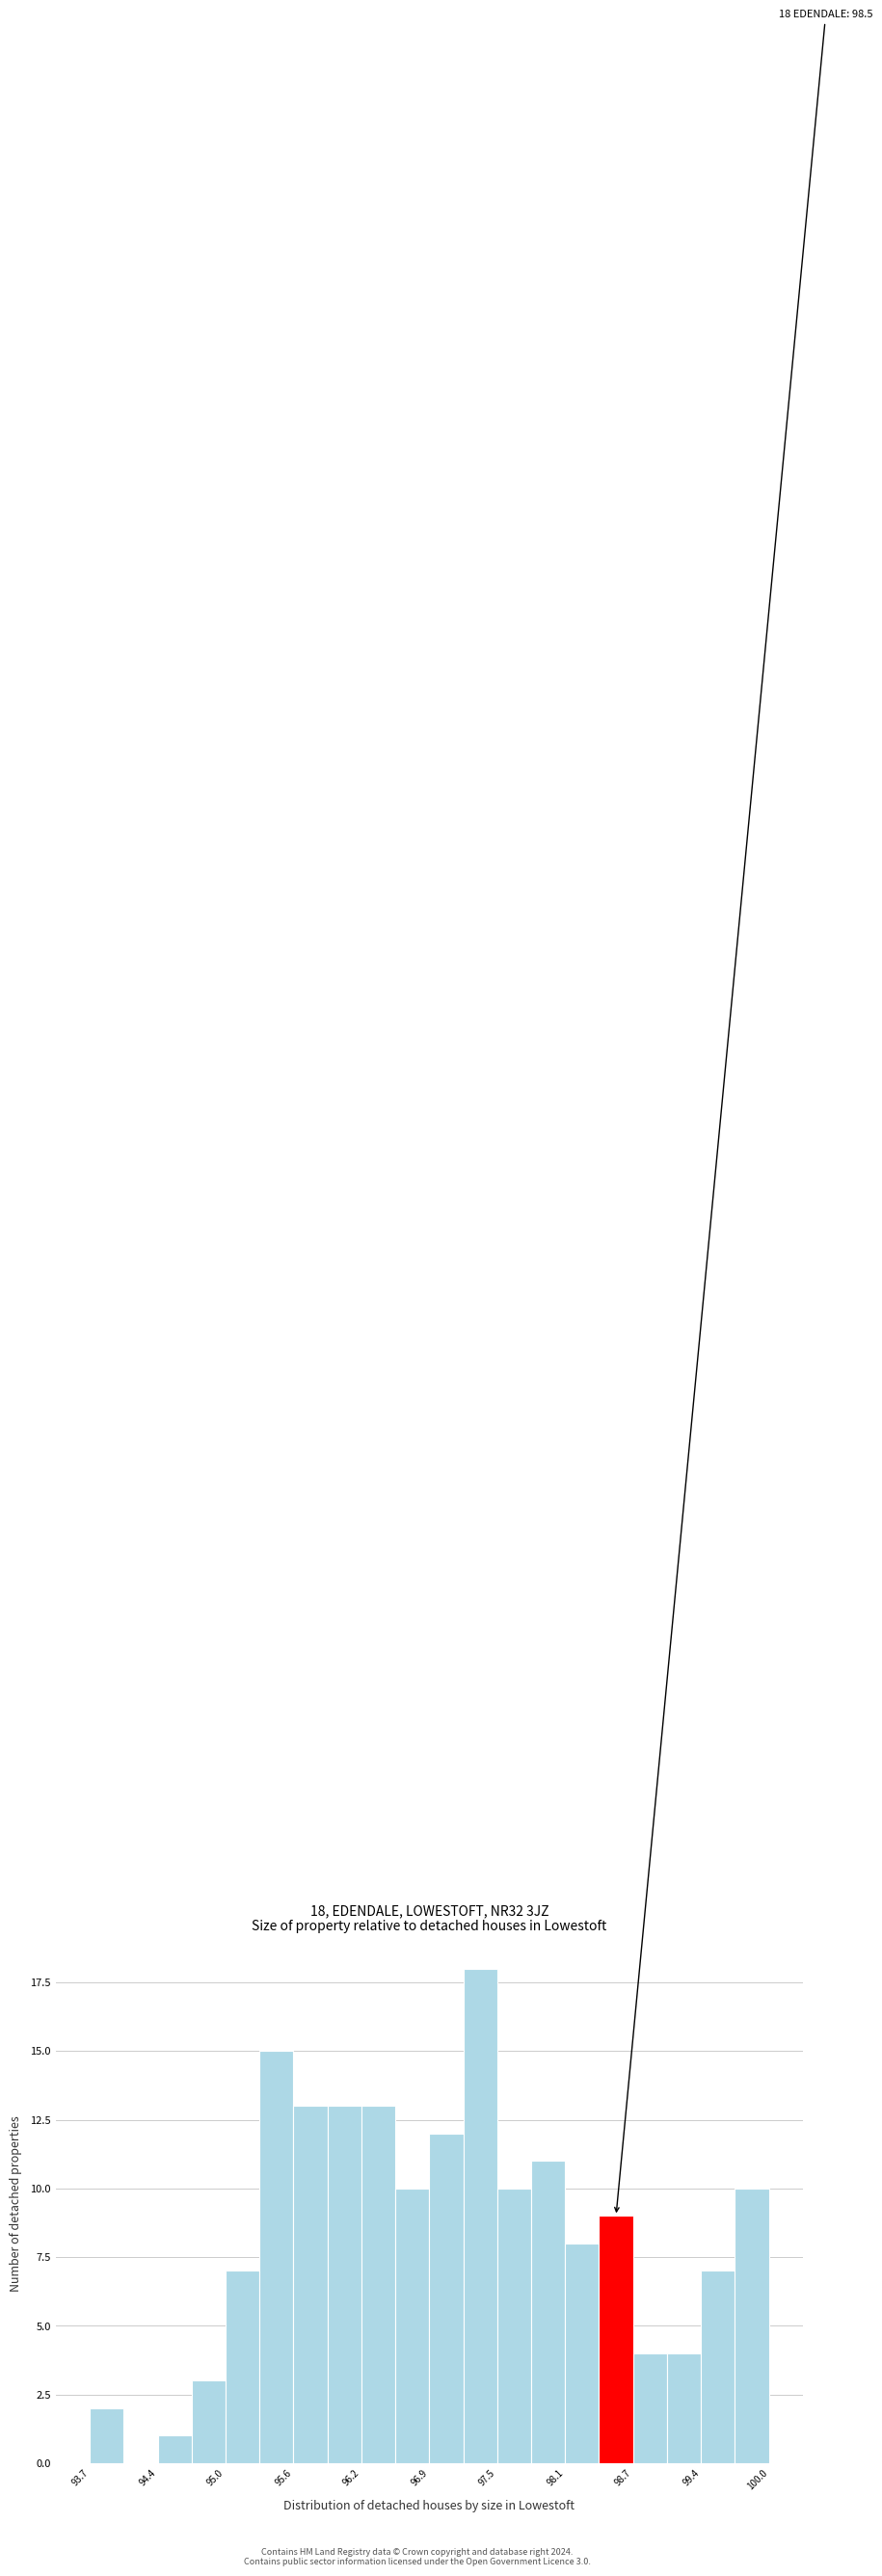

Read against the x-axis, roughly where is the centre of the tallest bar?

97.3